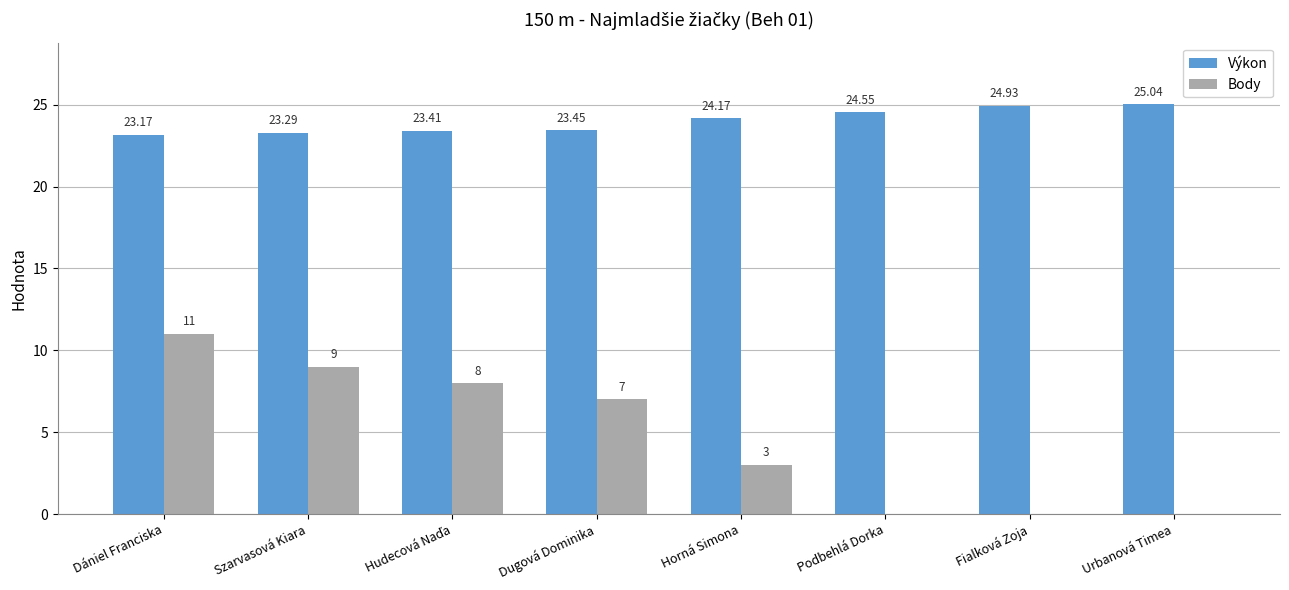

The Výkon series shows 11.5 at Podbehlá Dorka. True or false?

False